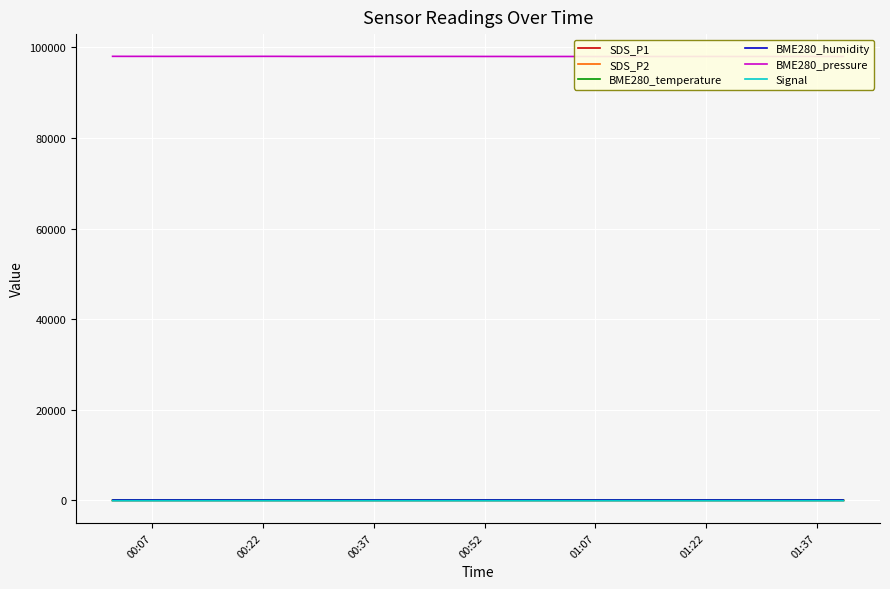

What is the difference between the second highest and second lowest values in the BME280_temperature series?

0.4